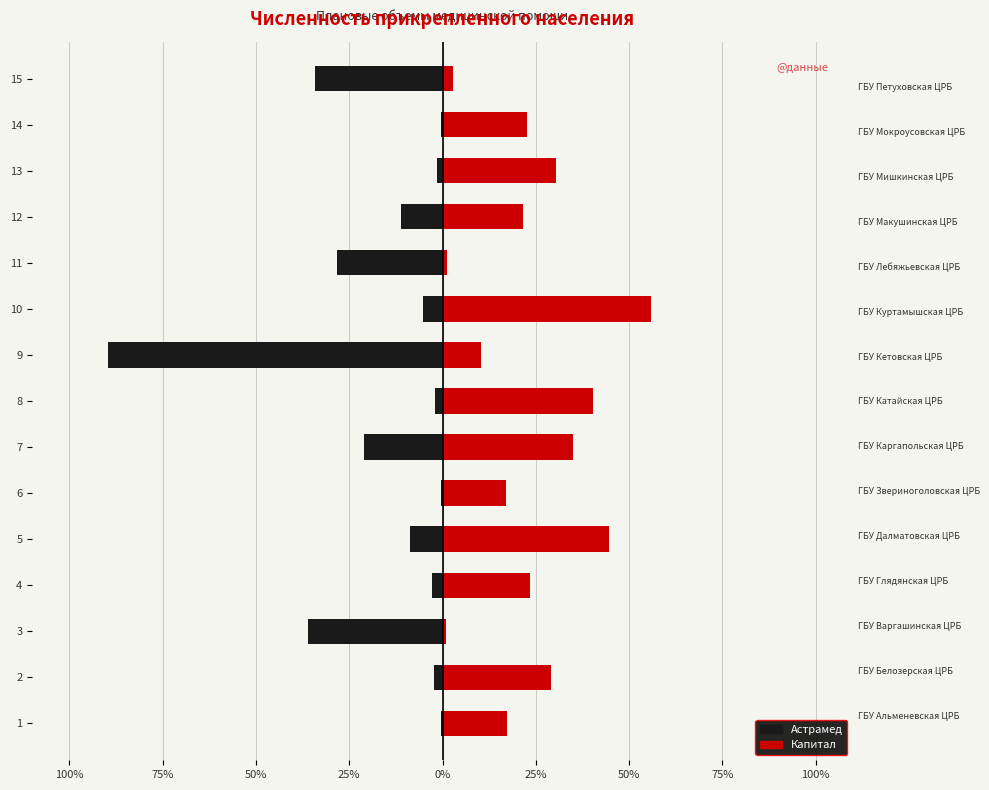

Between 11 and 10, which is larger?

10